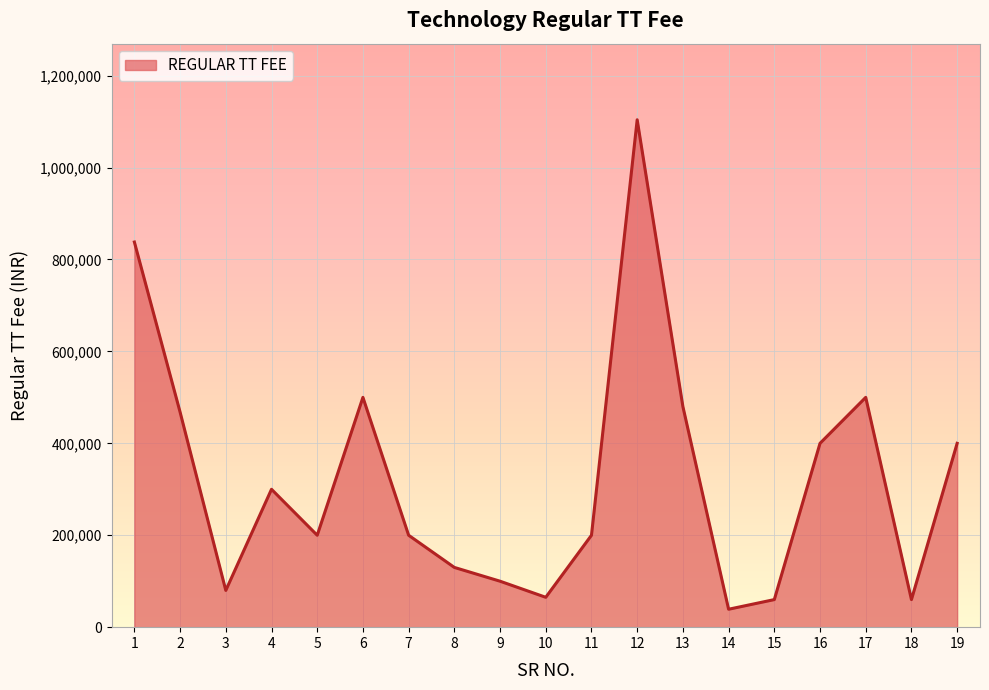

The value at 5 is 346374. True or false?

False